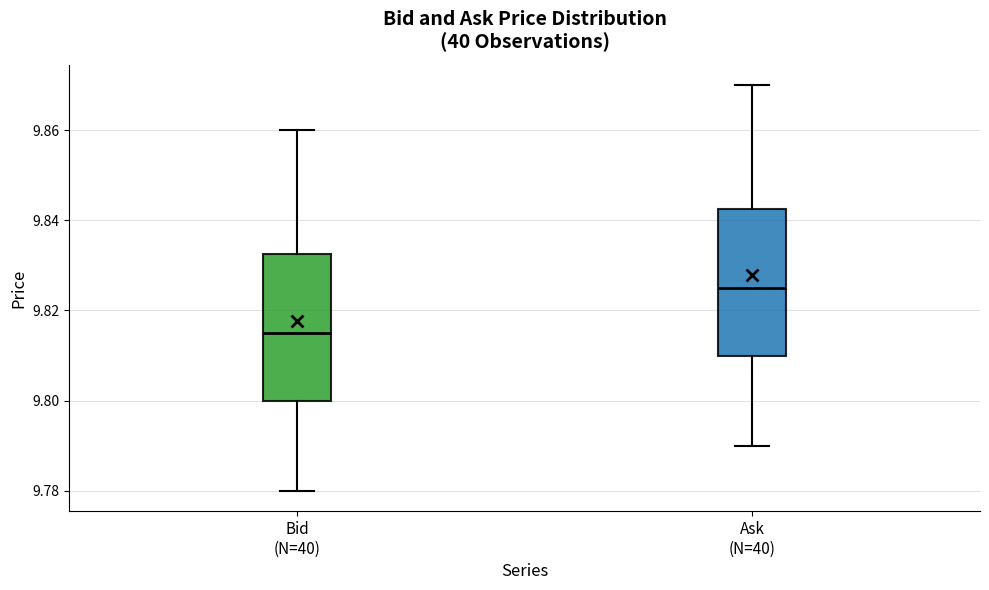

Reading left to right, transcribe this box plot: for each box, give where its median line is, the range the box spans, and where its two whiskers end, as read against the y-axis. The values are not printed on the chart, so give them approximately, as read against the axis.

Bid (N=40): median 9.816, box 9.800 to 9.832, whiskers 9.780 to 9.860
Ask (N=40): median 9.826, box 9.810 to 9.842, whiskers 9.790 to 9.870